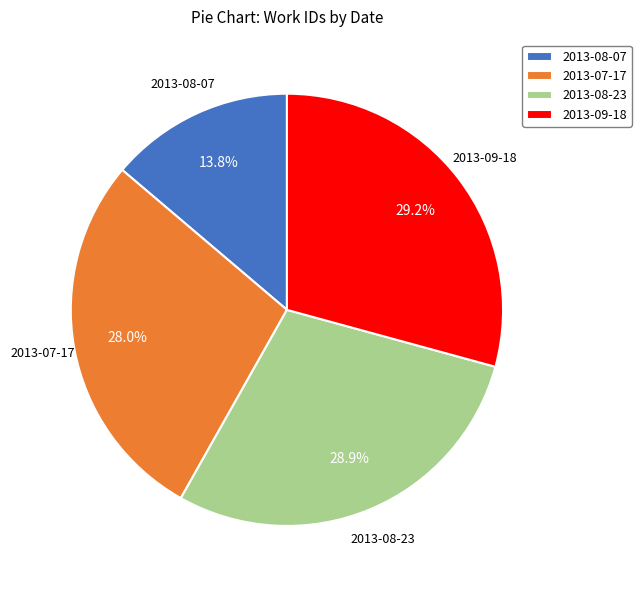

To the nearest percent, what is the difference between the 2013-08-07 and 2013-07-17 slice percentages?

14%